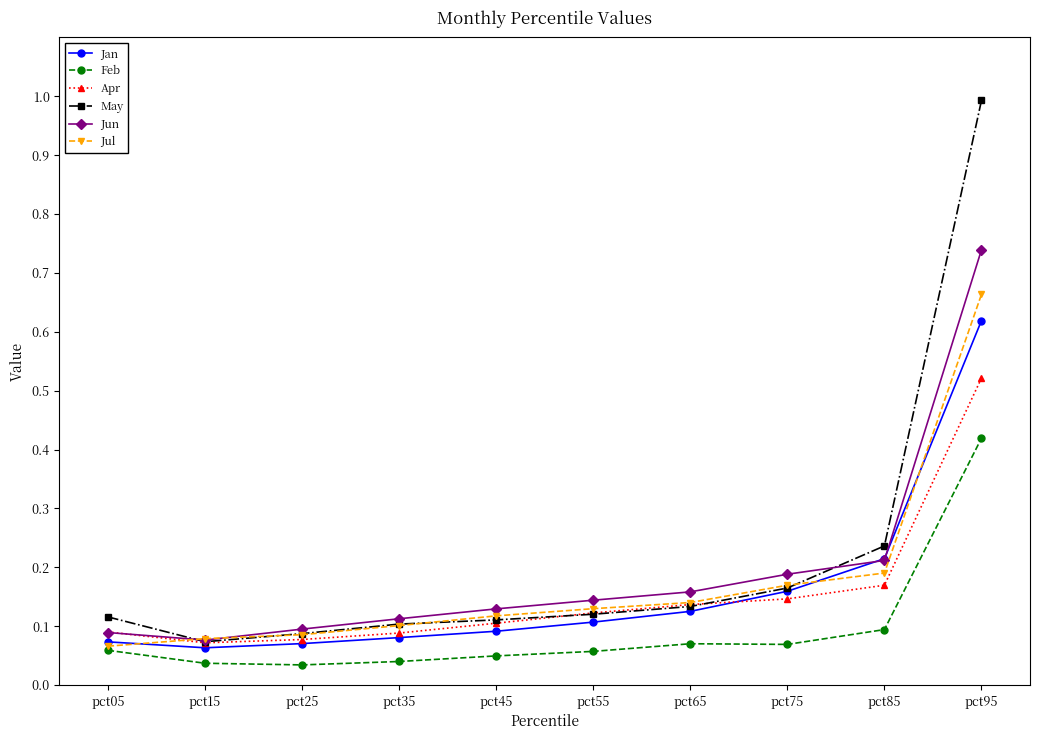

Rank the series by their maximum value, from highest to lowest.

May, Jun, Jul, Jan, Apr, Feb